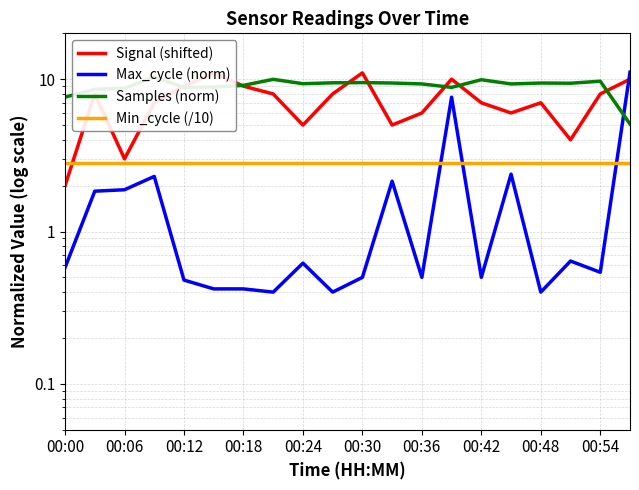

The value of Samples (norm) at 00:36 is 9.3. True or false?

True